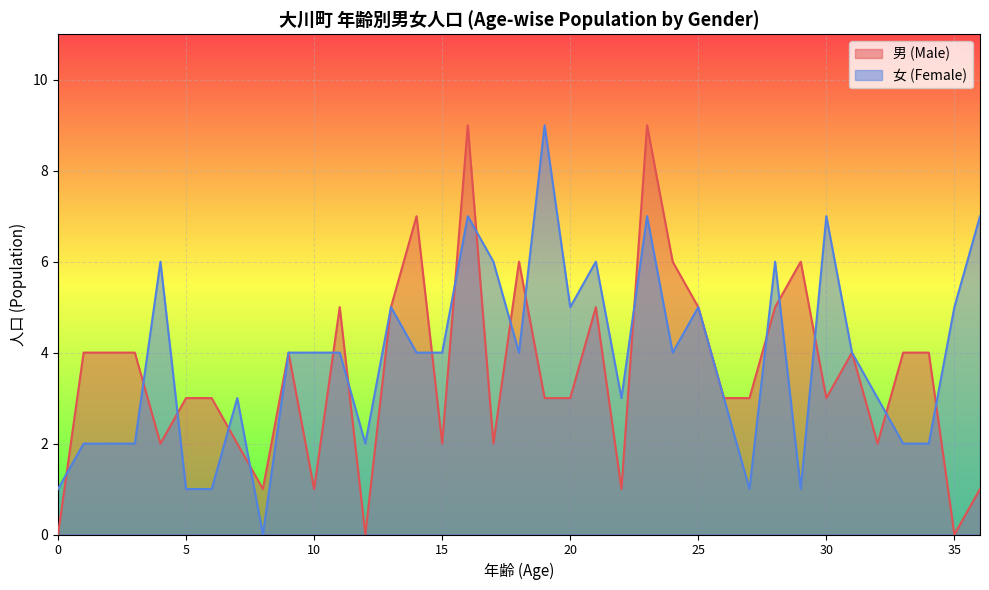

At which category does 女 (Female) reach its first local peak?

4